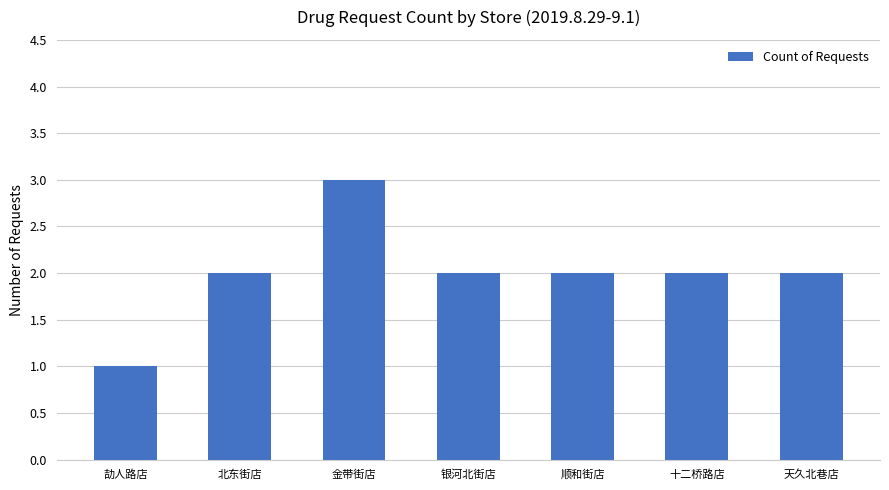

Approximately how many times larger is the value at 银河北街店 compared to 天久北巷店?

1.0